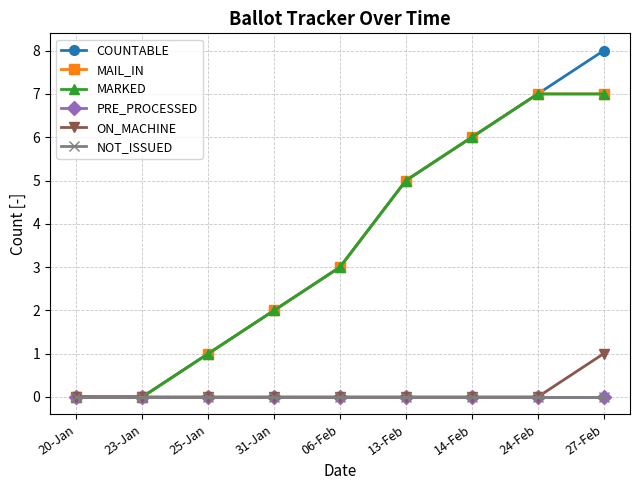

Does the chart have visible grid lines?

Yes